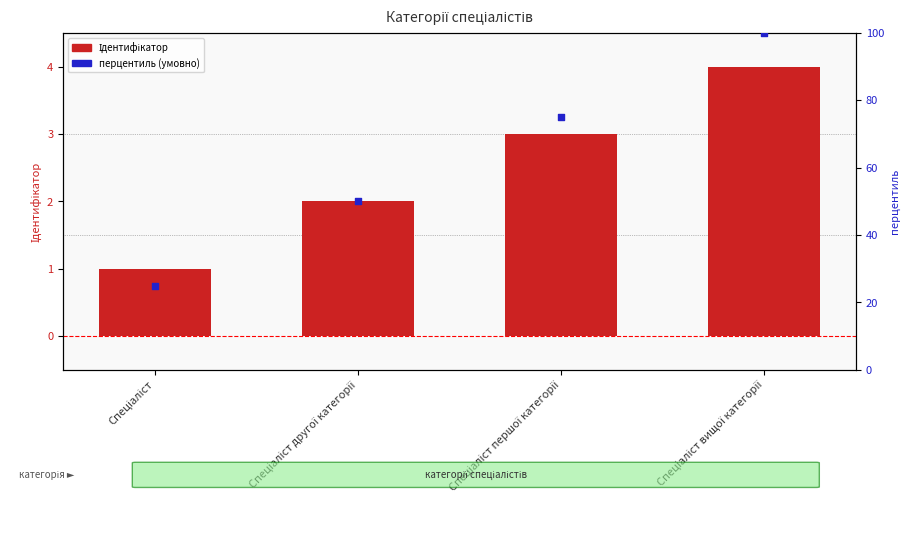

At which category is the sum across all series the highest?

Спеціаліст вищої категорії